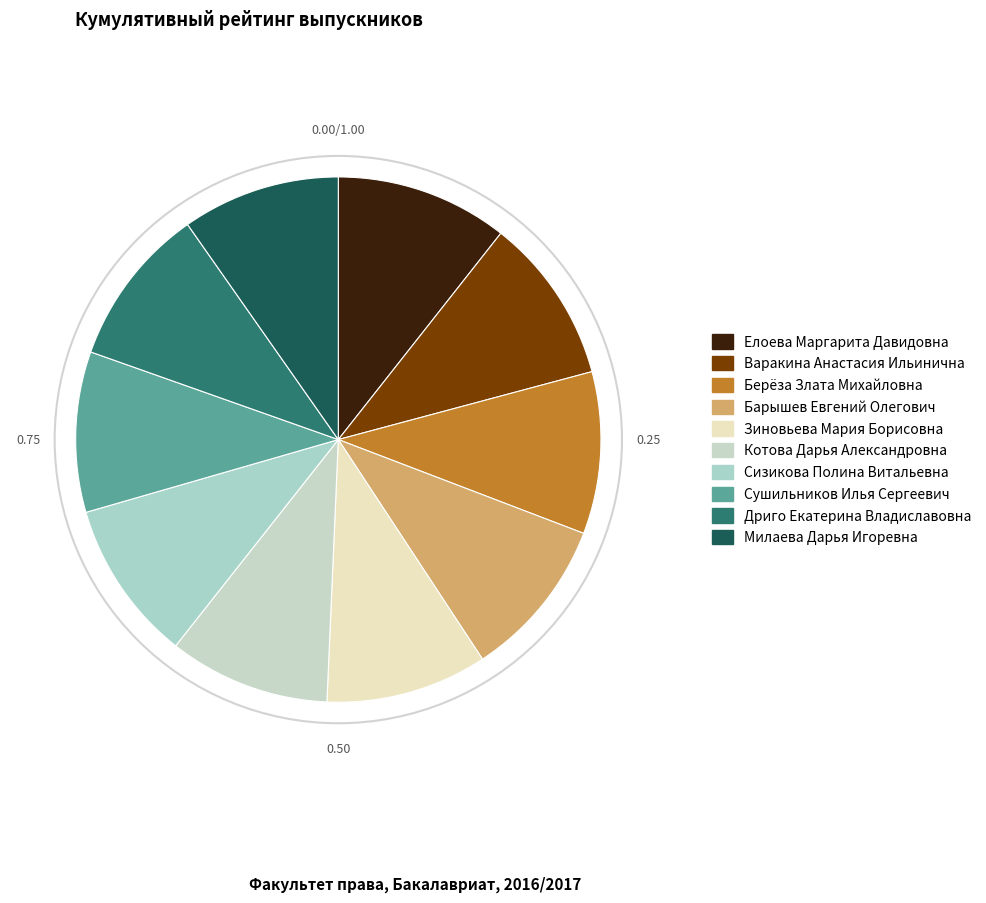

To the nearest percent, what is the average slice percentage?

10%